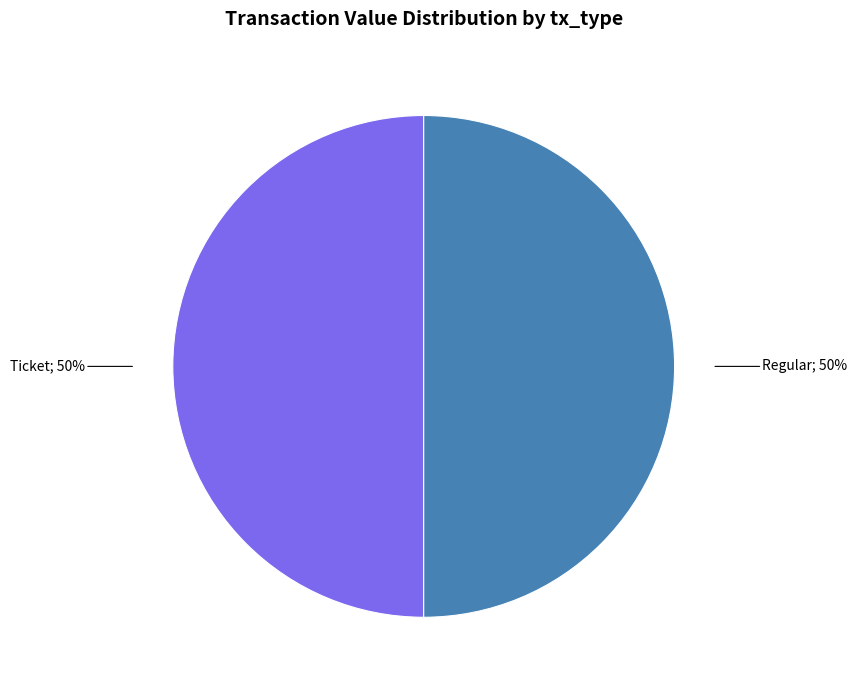

To the nearest percent, what is the average slice percentage?

50%